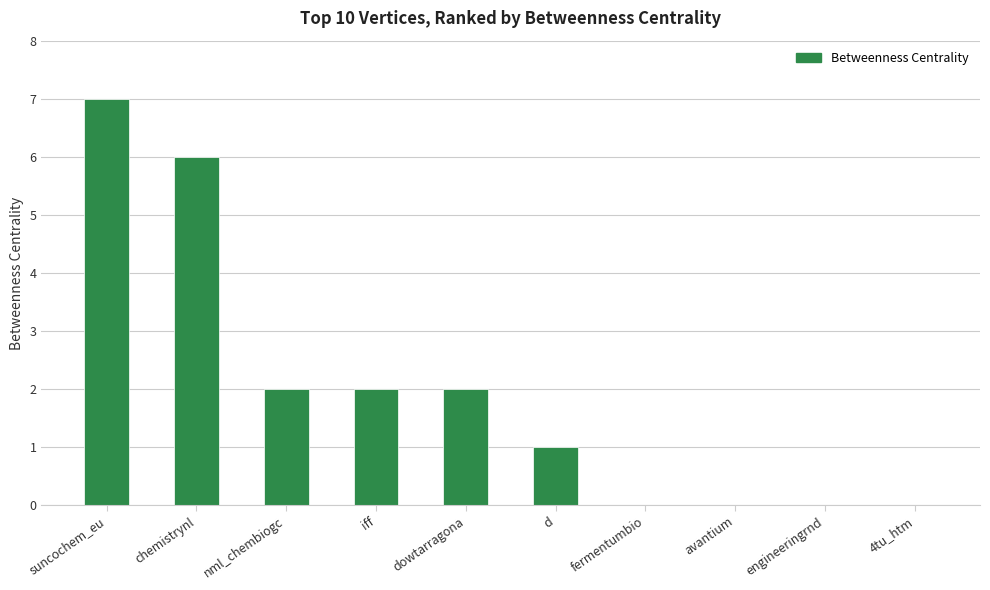

What is the greatest value displayed?

7